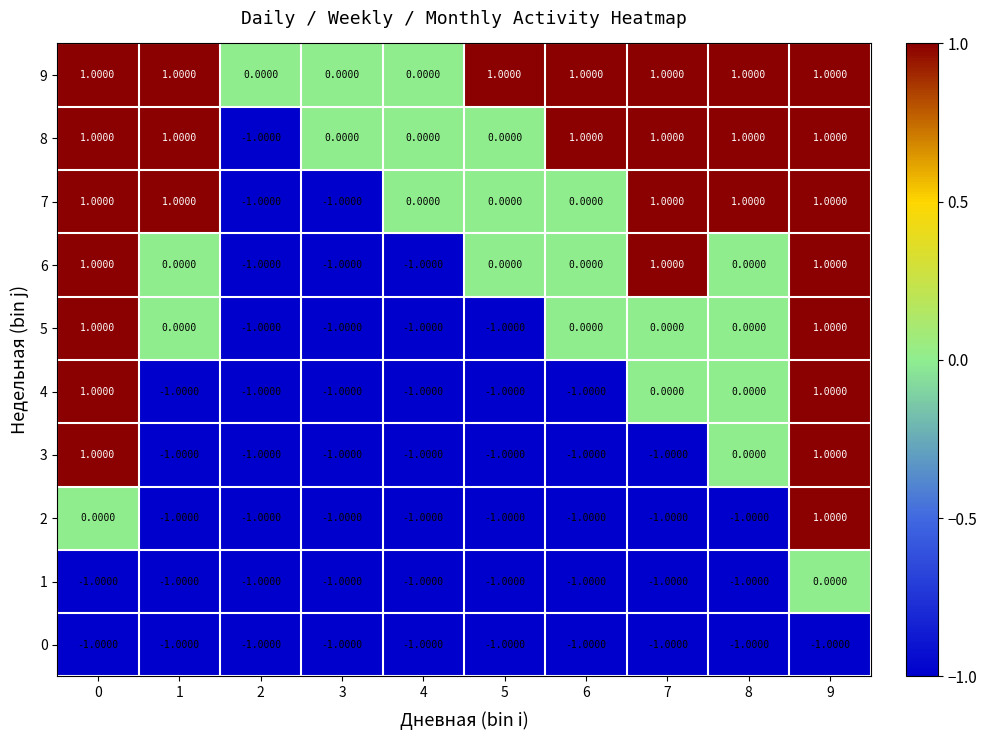

How many series are shown in this chart?

10